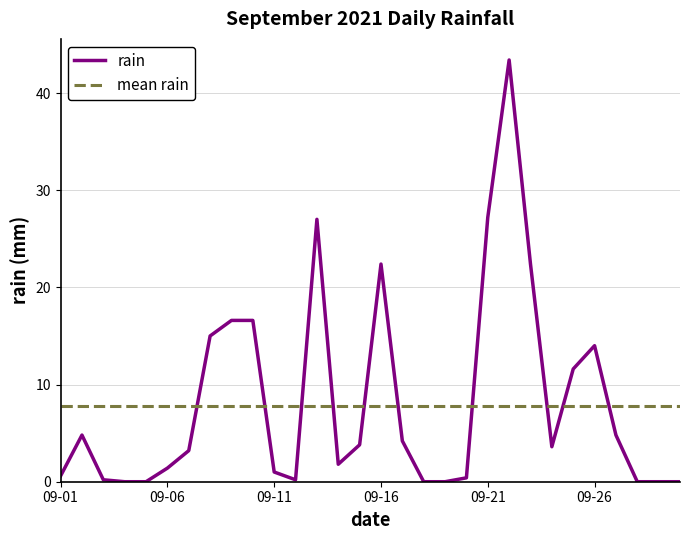

At which label is the value closest to 21?

09-16